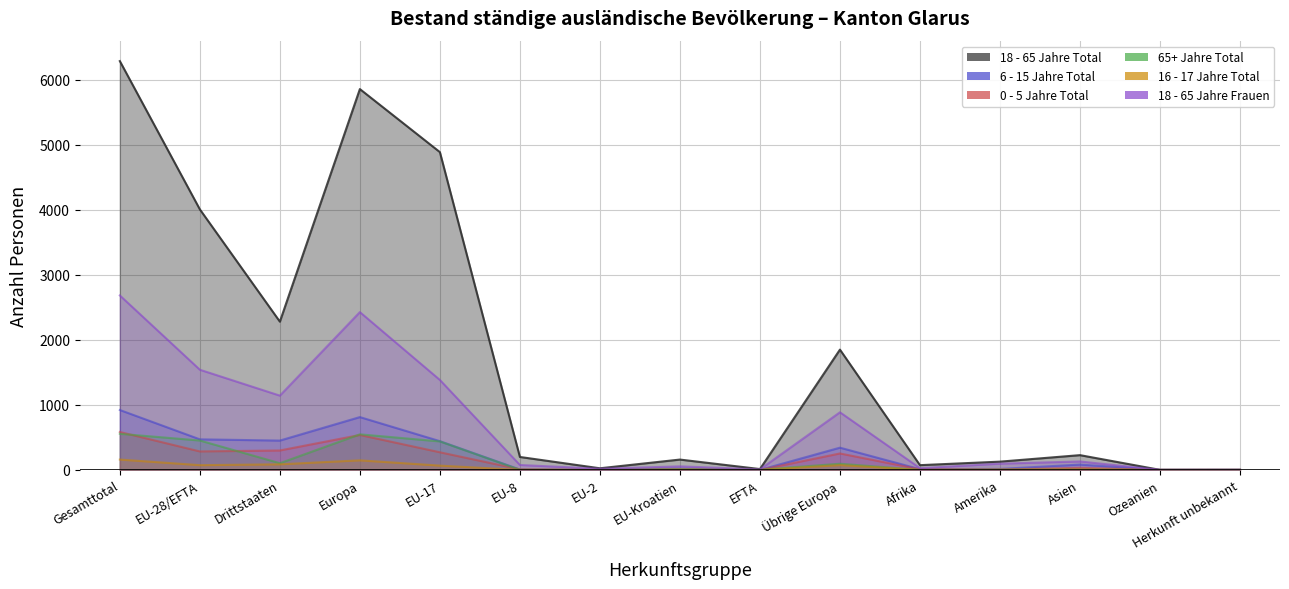

What is the maximum value shown in the chart?

6284